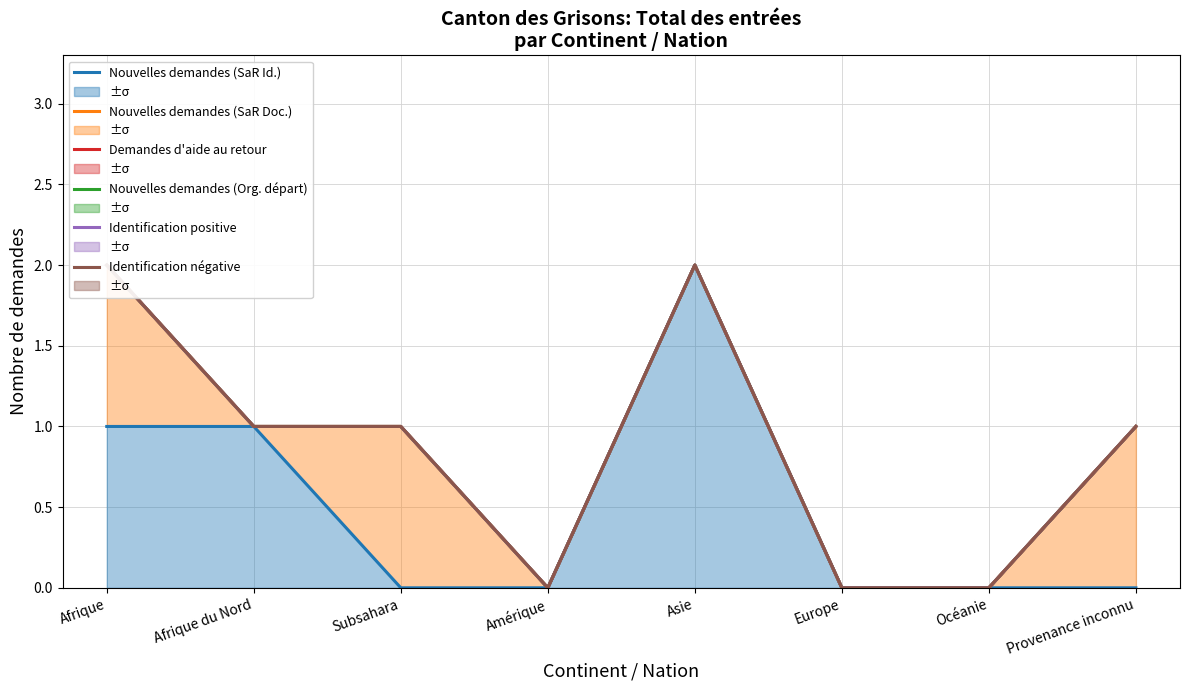

True or false: Demandes d'aide au retour has a value of 1 at Afrique du Nord.

True